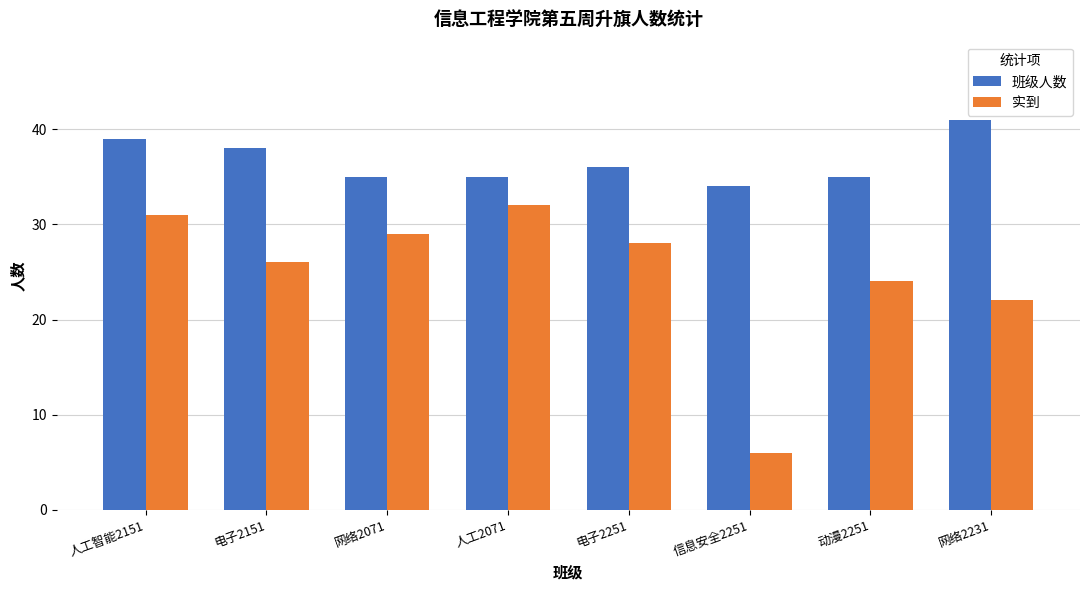

Is it true that 实到 equals 29 at 网络2071?

True